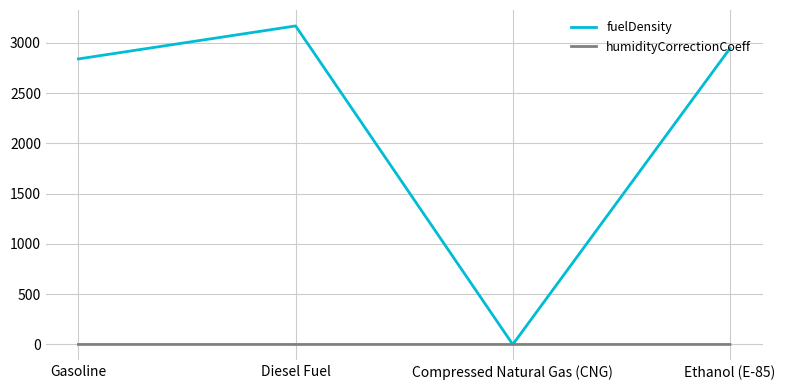

Which series has the largest total across all categories?

fuelDensity